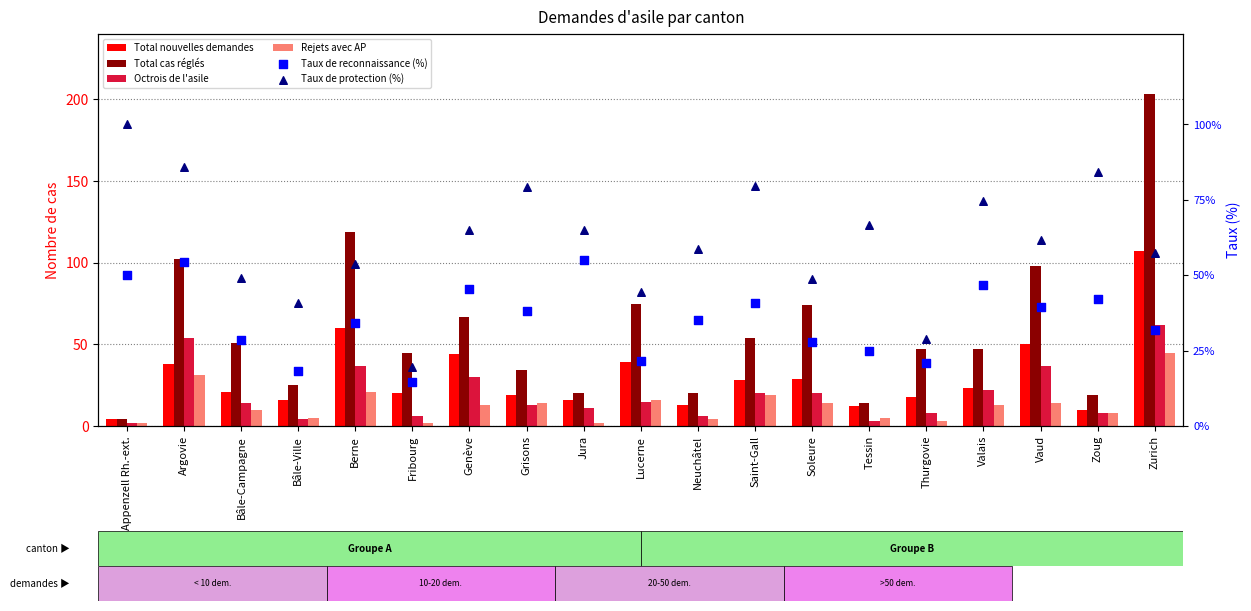

At which category is the sum across all series the highest?

Zurich